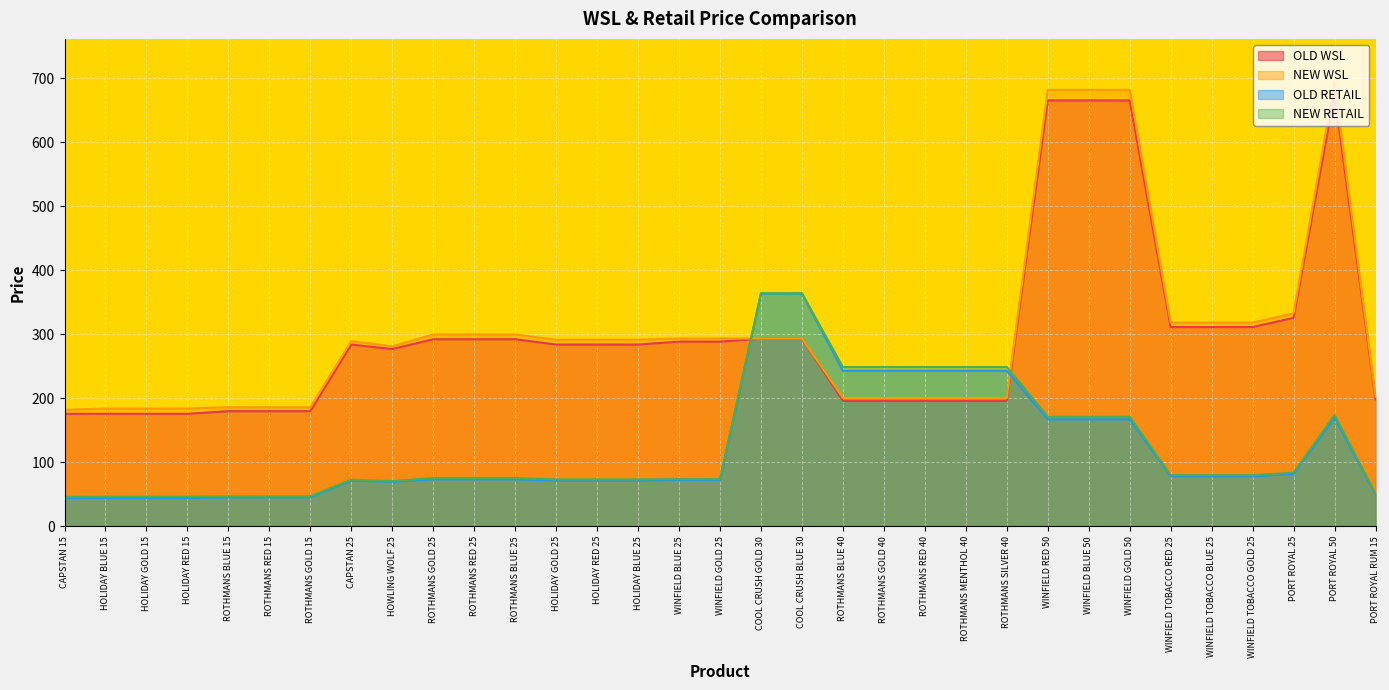

Reading left to right, list all the values displayed in this chart.

OLD WSL: 175.6	175.6	175.6	175.6	179.8	179.8	179.8	283.9	276.8	292.1	292.1	292.1	283.9	283.9	283.9	288.4	288.4	292.9	292.9	195.7	195.7	195.7	195.7	195.7	665.3	665.3	665.3	311.1	311.1	311.1	325.6	675.6	198.3
NEW WSL: 181.8	183.9	183.9	183.9	185.9	185.9	185.9	289.2	280.9	299.6	299.6	299.6	291.3	291.3	291.3	293.4	293.4	293.2	293.2	200.4	200.4	200.4	200.4	200.4	681.8	681.8	681.8	318.1	318.1	318.1	332.6	692.1	202.4
OLD RETAIL: 44.1	44.1	44.1	44.1	45.1	45.1	45.1	71.3	69.5	73.4	73.4	73.4	71.2	71.2	71.2	72.4	72.4	363.6	363.6	242.8	242.8	242.8	242.8	242.8	167.0	167.0	167.0	78.1	78.1	78.1	81.8	169.6	49.8
NEW RETAIL: 45.7	46.2	46.2	46.2	46.7	46.7	46.7	72.7	70.5	75.3	75.3	75.3	73.2	73.2	73.2	73.7	73.7	363.9	363.9	248.7	248.7	248.7	248.7	248.7	171.2	171.2	171.2	79.8	79.8	79.8	83.6	173.8	50.9